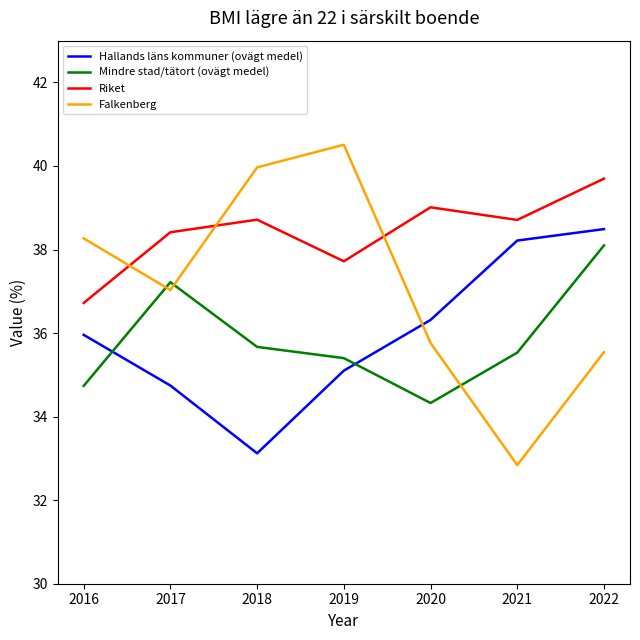

Is the value of Mindre stad/tätort (ovägt medel) at 2019 greater than the value of Riket at 2018?

No